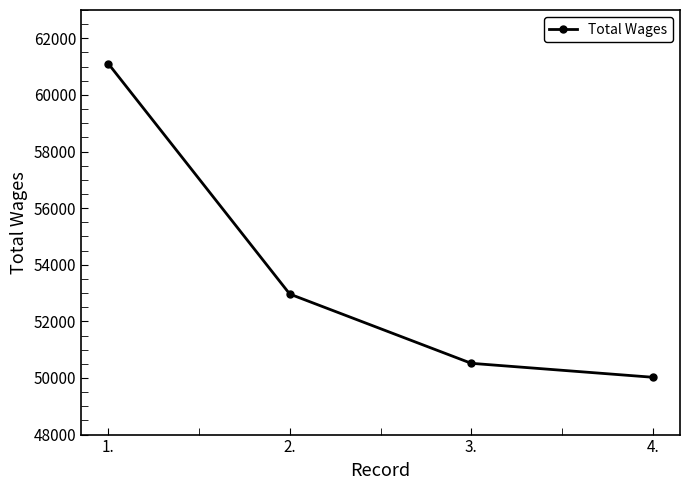

True or false: the data shows 50025 at 4..

True